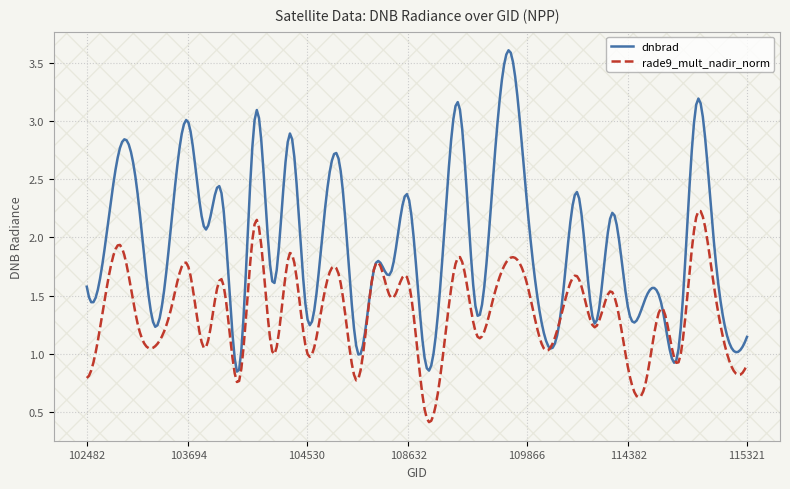

List the series in order of their overall mean, highest first.

dnbrad, rade9_mult_nadir_norm